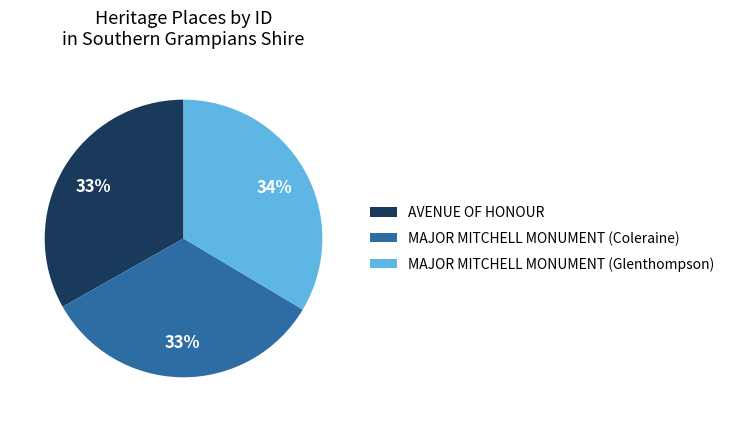

Approximately how many times larger is the value at MAJOR MITCHELL MONUMENT (Coleraine) compared to MAJOR MITCHELL MONUMENT (Glenthompson)?

1.0